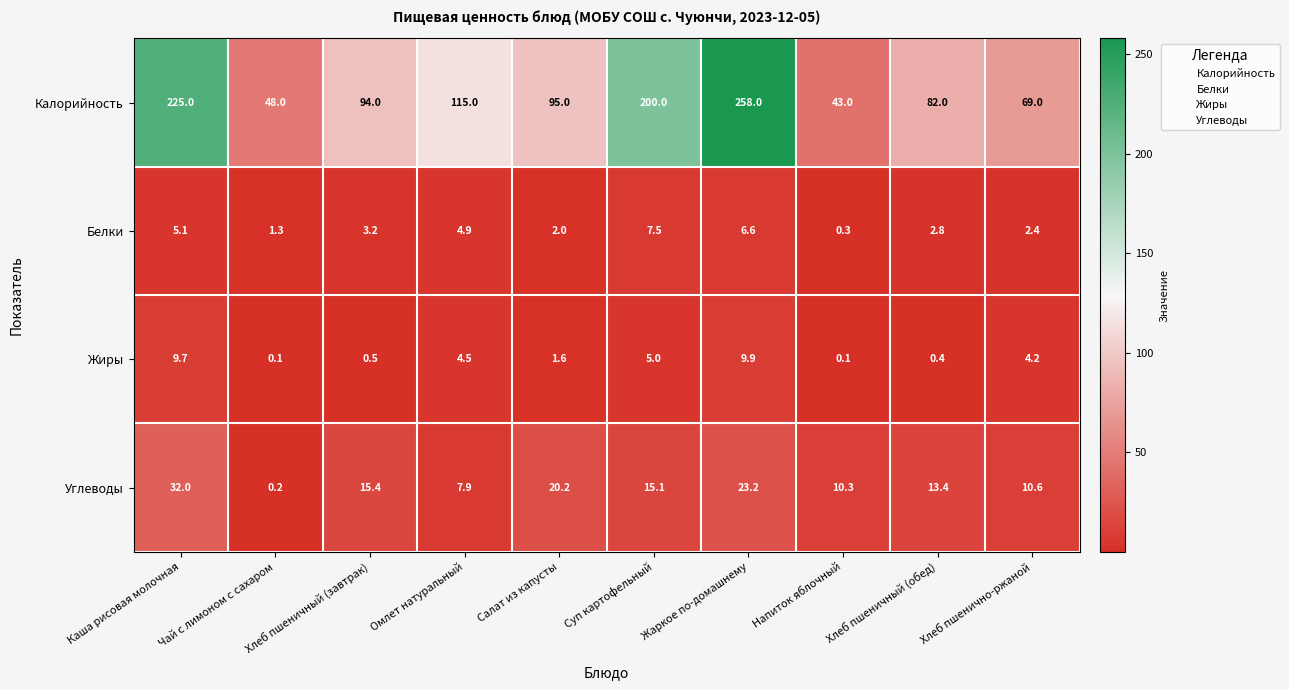

What is the greatest value displayed?

258.0